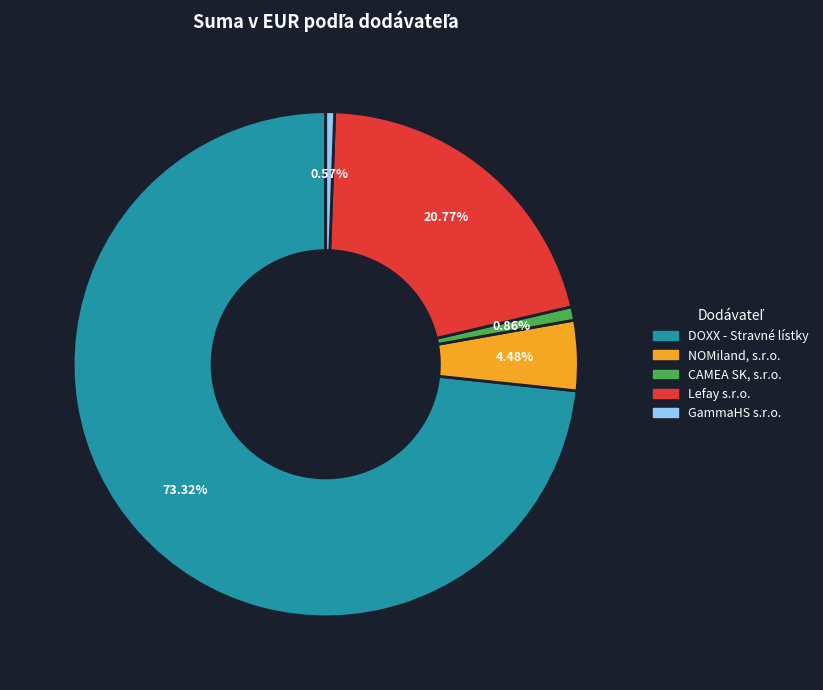

To the nearest percent, what portion does DOXX - Stravné lístky represent?

73%